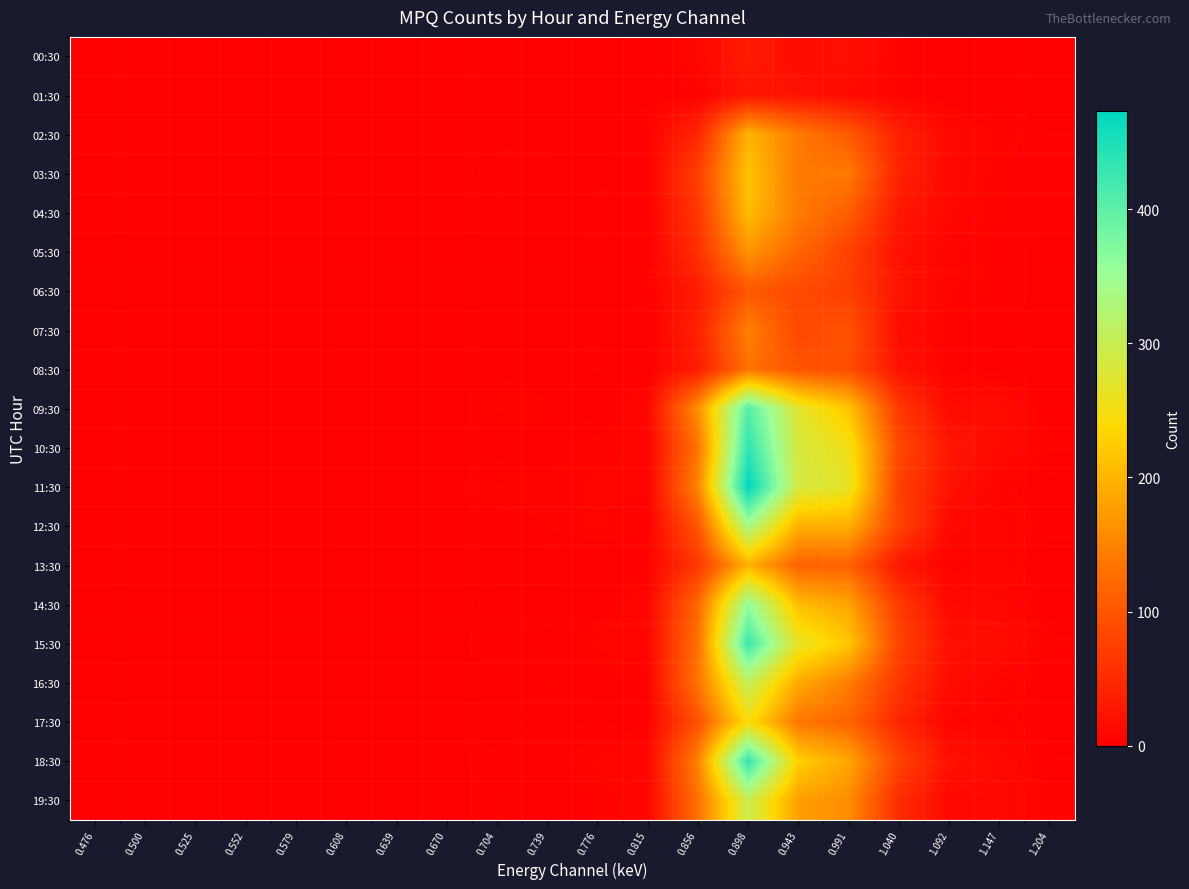

At which category is the sum across all series the highest?

0.898